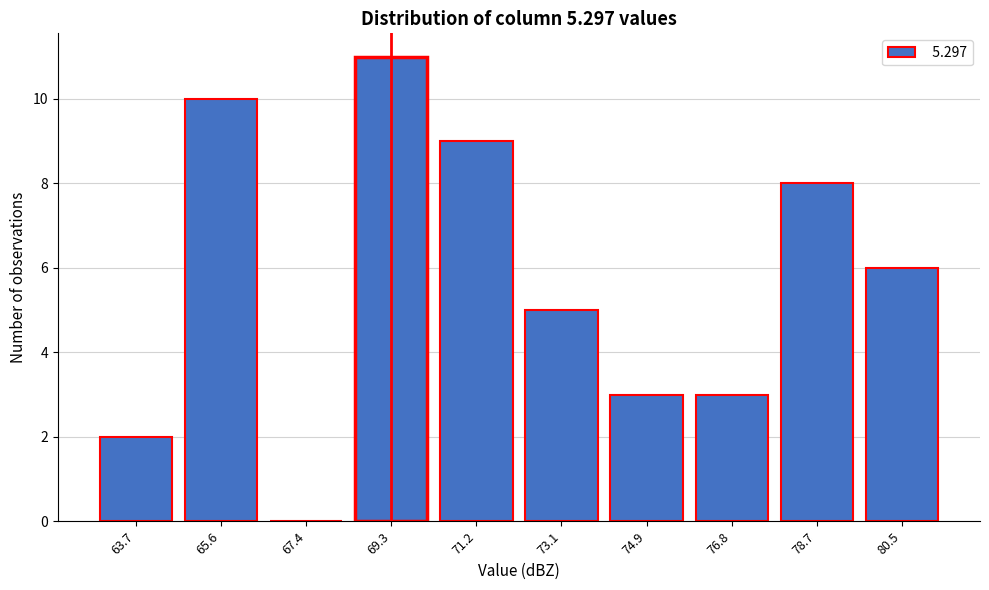

Reading right to left, what are all the values shown in this chart?

80.5=6	78.7=8	76.8=3	74.9=3	73.1=5	71.2=9	69.3=11	67.4=0	65.6=10	63.7=2